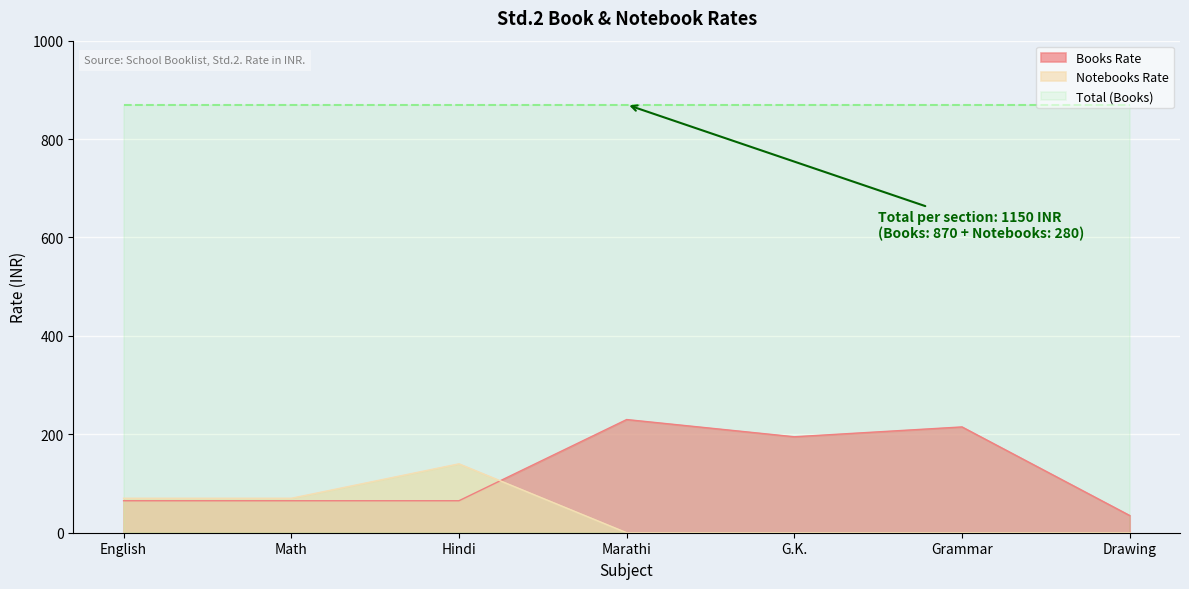

At which label is Notebooks Rate closest to 70?

English